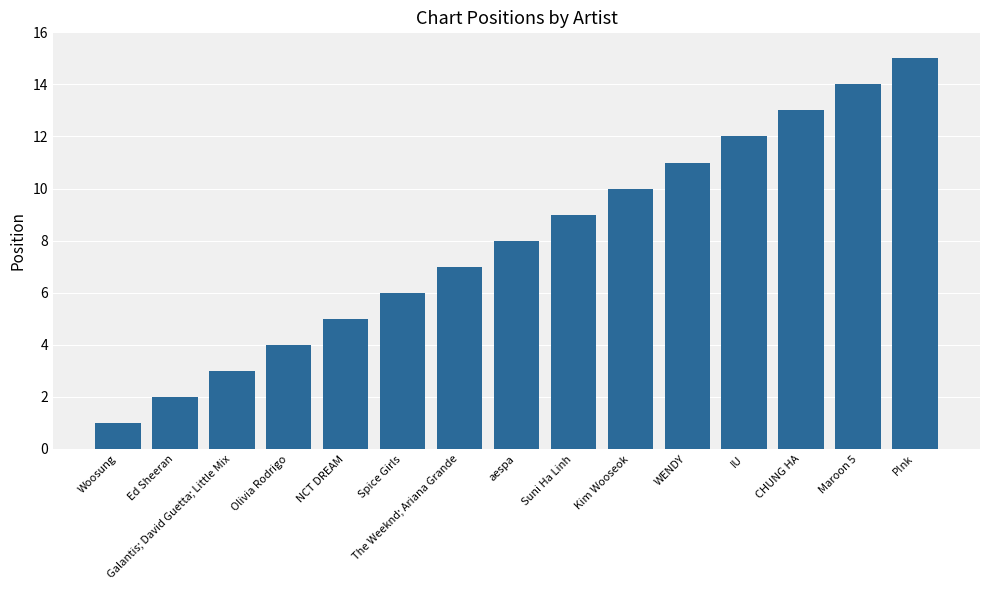

List the labels in order of value, largest first.

P!nk, Maroon 5, CHUNG HA, IU, WENDY, Kim Wooseok, Suni Ha Linh, aespa, The Weeknd; Ariana Grande, Spice Girls, NCT DREAM, Olivia Rodrigo, Galantis; David Guetta; Little Mix, Ed Sheeran, Woosung